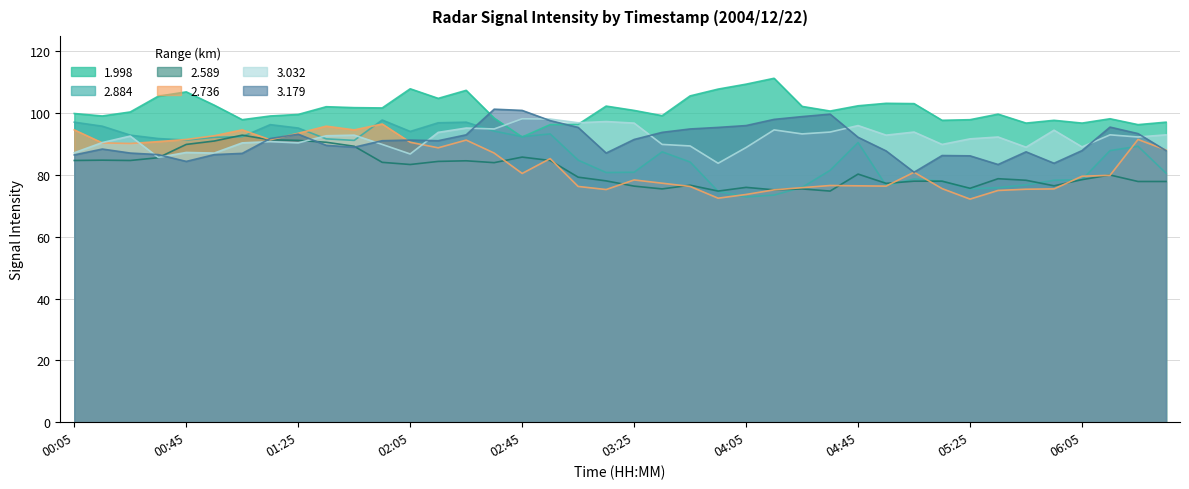

At how many categories does at least one series exceed 99?

29